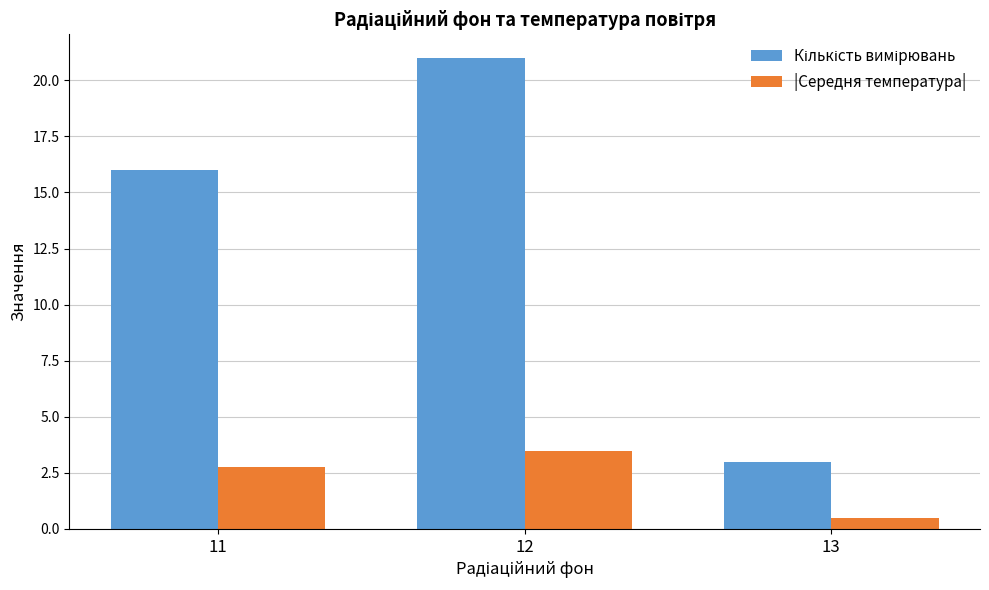

Where is |Середня температура| nearest to the value 1?

13